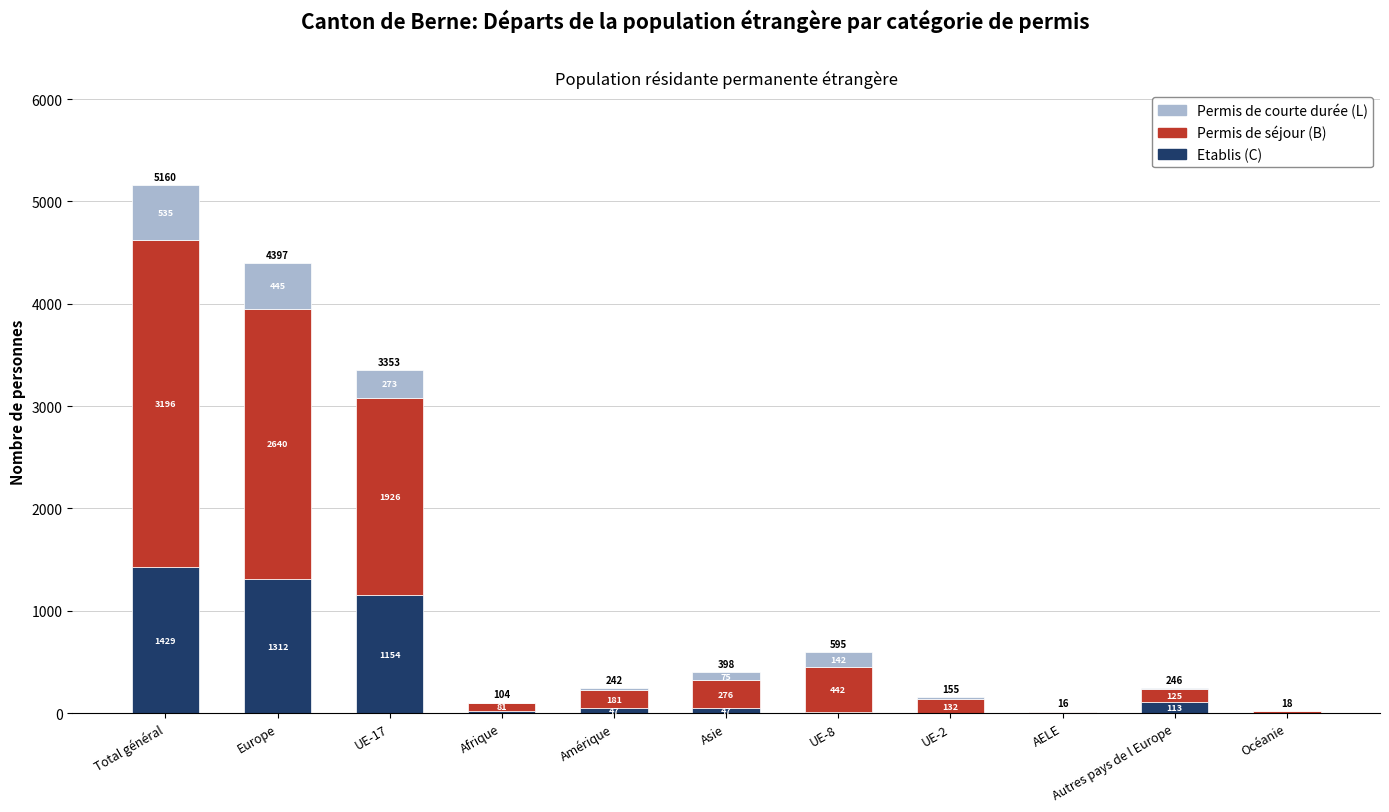

Which category has the highest value in the Etablis (C) series?

Total général